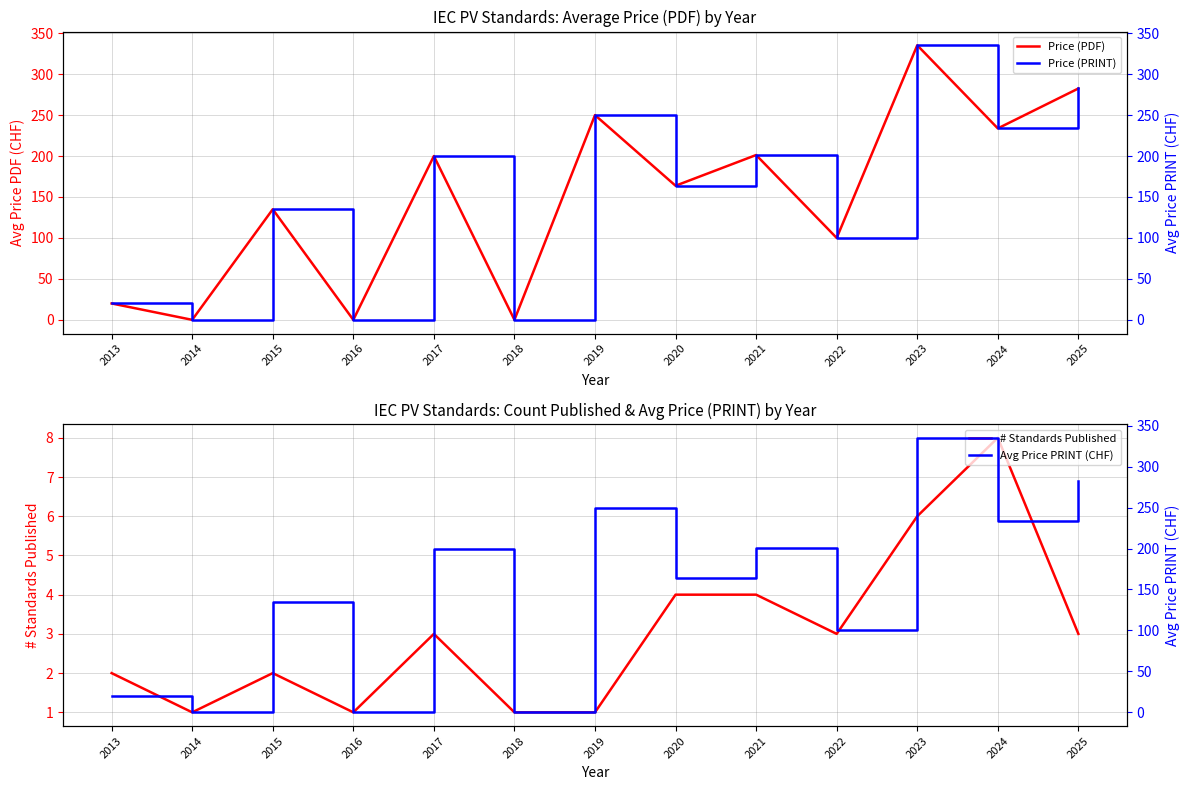

Reading left to right, transcribe all the data shown in this chart.

Price (PDF): 20.0	0.0	135.0	0.0	200.0	0.0	250.0	163.8	201.2	100.0	335.2	233.8	282.5
# Standards Published: 2.0	1.0	2.0	1.0	3.0	1.0	1.0	4.0	4.0	3.0	6.0	8.0	3.0
Price (PRINT): 20.0	0.0	135.0	0.0	200.0	0.0	250.0	163.8	201.2	100.0	335.2	233.8	282.5
Avg Price PRINT (CHF): 20.0	0.0	135.0	0.0	200.0	0.0	250.0	163.8	201.2	100.0	335.2	233.8	282.5